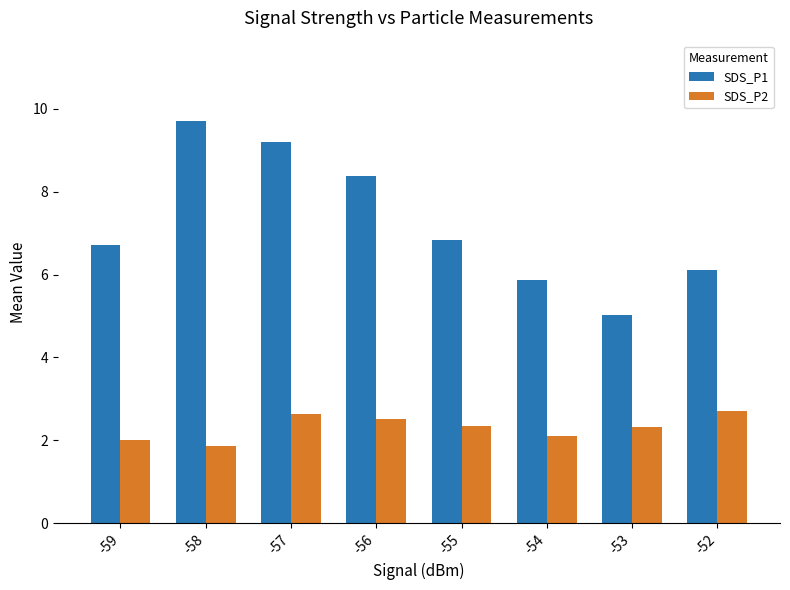

List the labels in order of SDS_P1 value, largest first.

-58, -57, -56, -55, -59, -52, -54, -53